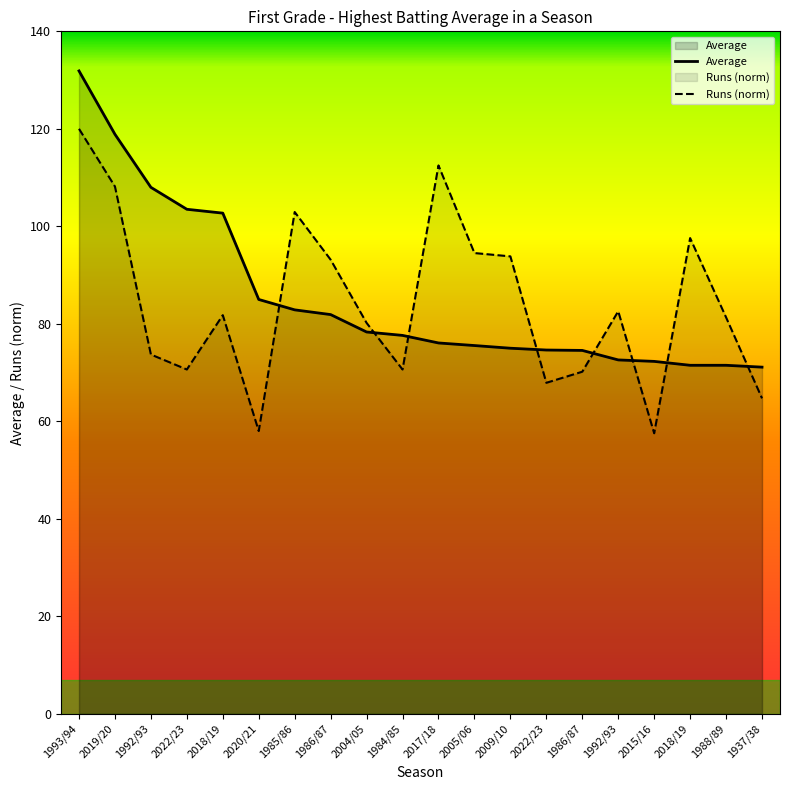

What is the value of the Runs point at the 10th from the left?

70.6